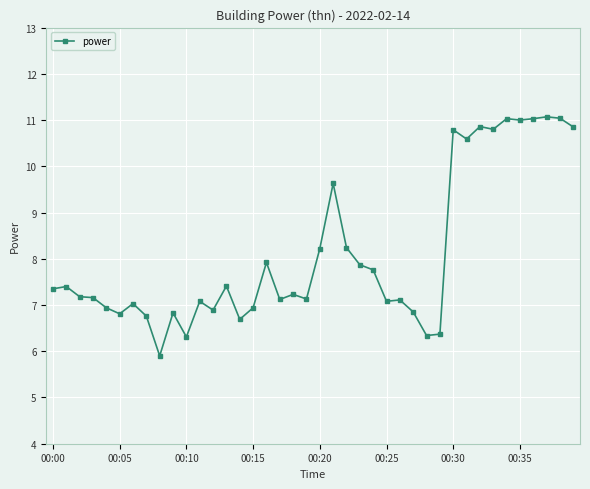

What is the sum of all values?

324.6